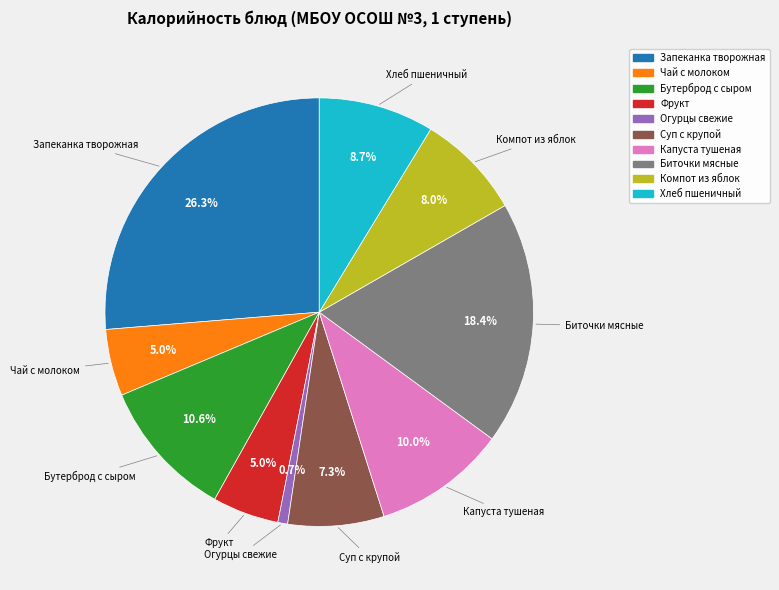

How many slices are in this pie chart?

10